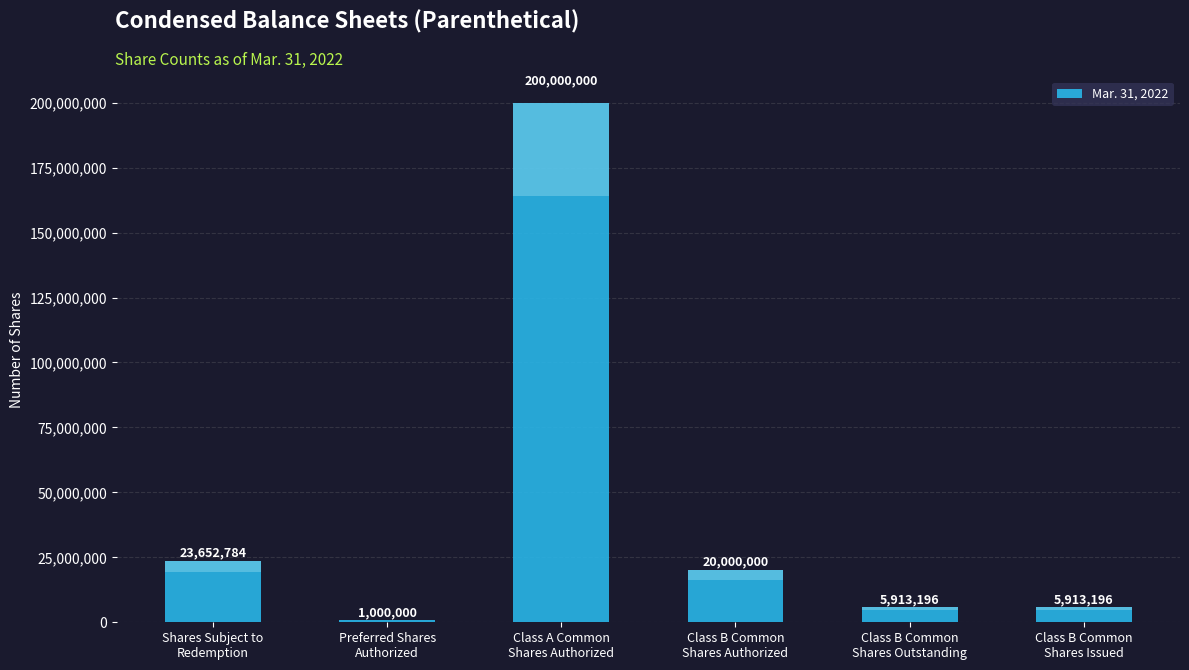

What is the label of the 6th bar from the left?

Class B Common
Shares Issued